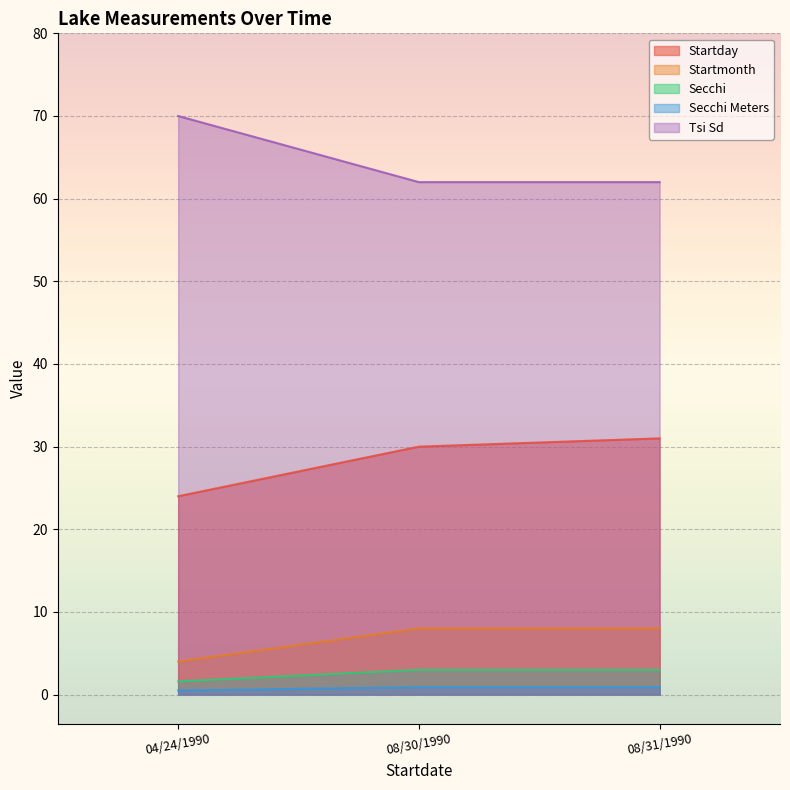

Is the value of Startday at 08/30/1990 greater than the value of Secchi at 08/31/1990?

Yes